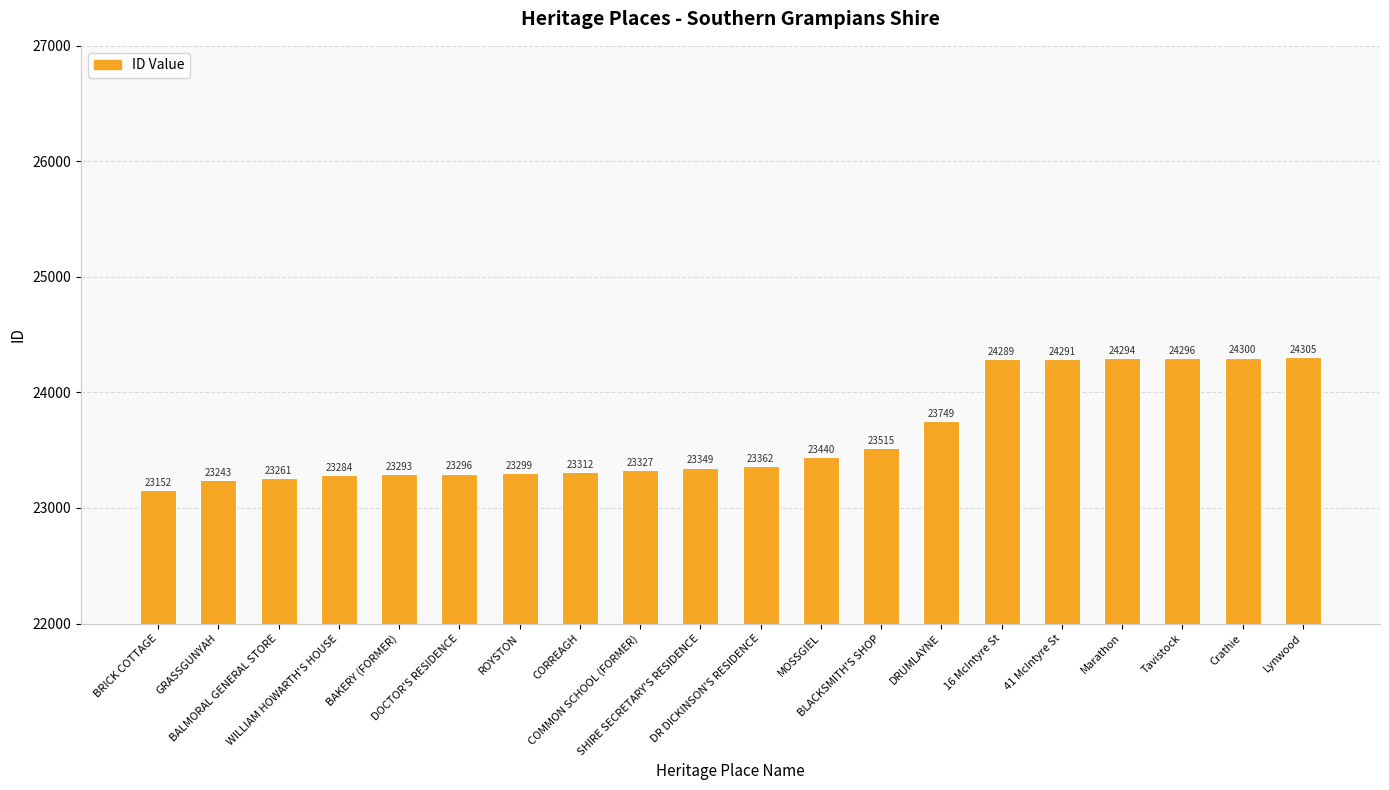

Reading left to right, transcribe all the data shown in this chart.

23152	23243	23261	23284	23293	23296	23299	23312	23327	23349	23362	23440	23515	23749	24289	24291	24294	24296	24300	24305